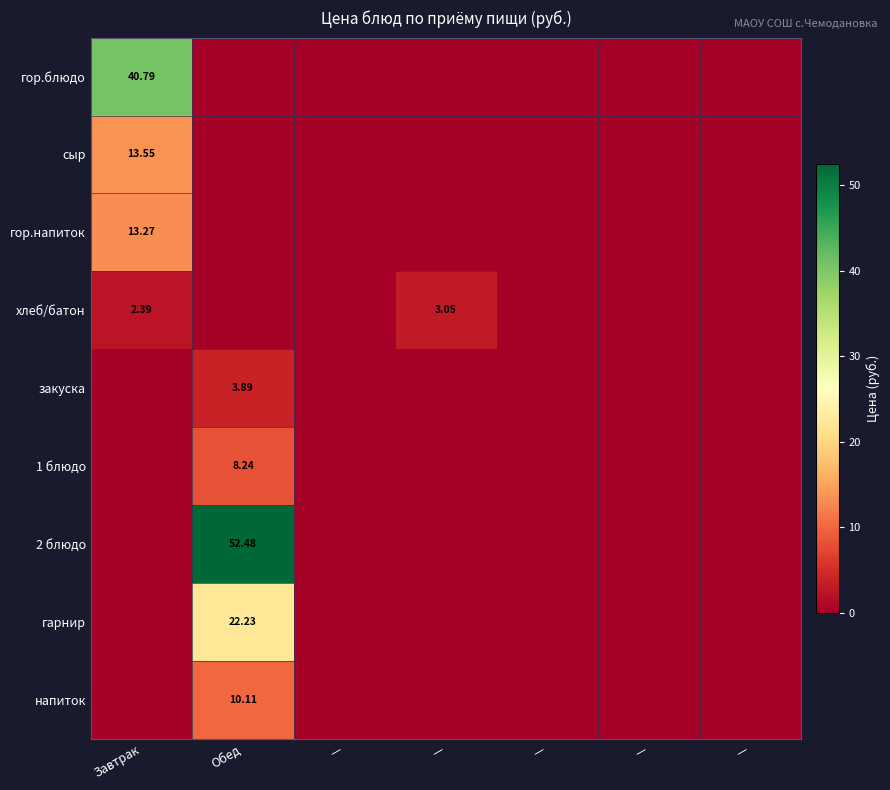

At which label does гарнир reach its minimum?

Завтрак